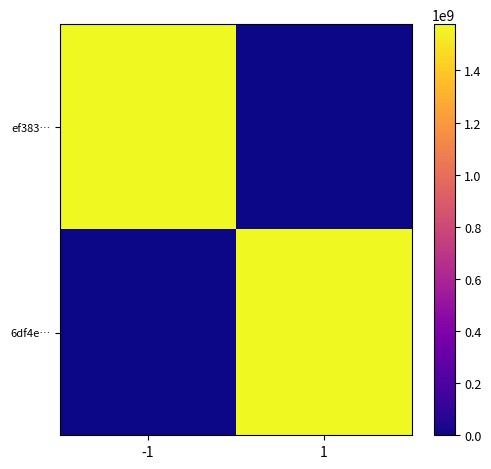

At how many categories does at least one series exceed 1044478978?

2